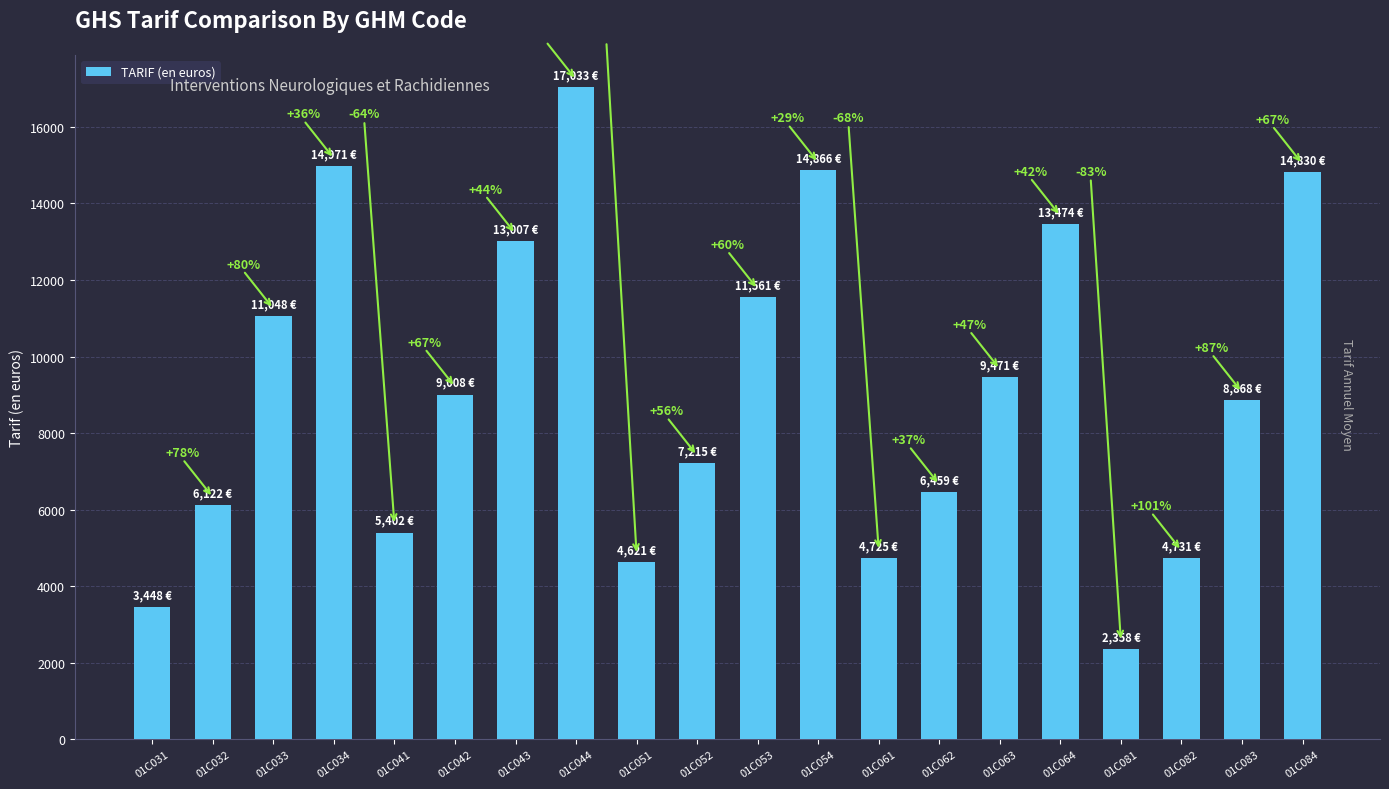

The value at 01C063 is 9471.3. True or false?

True